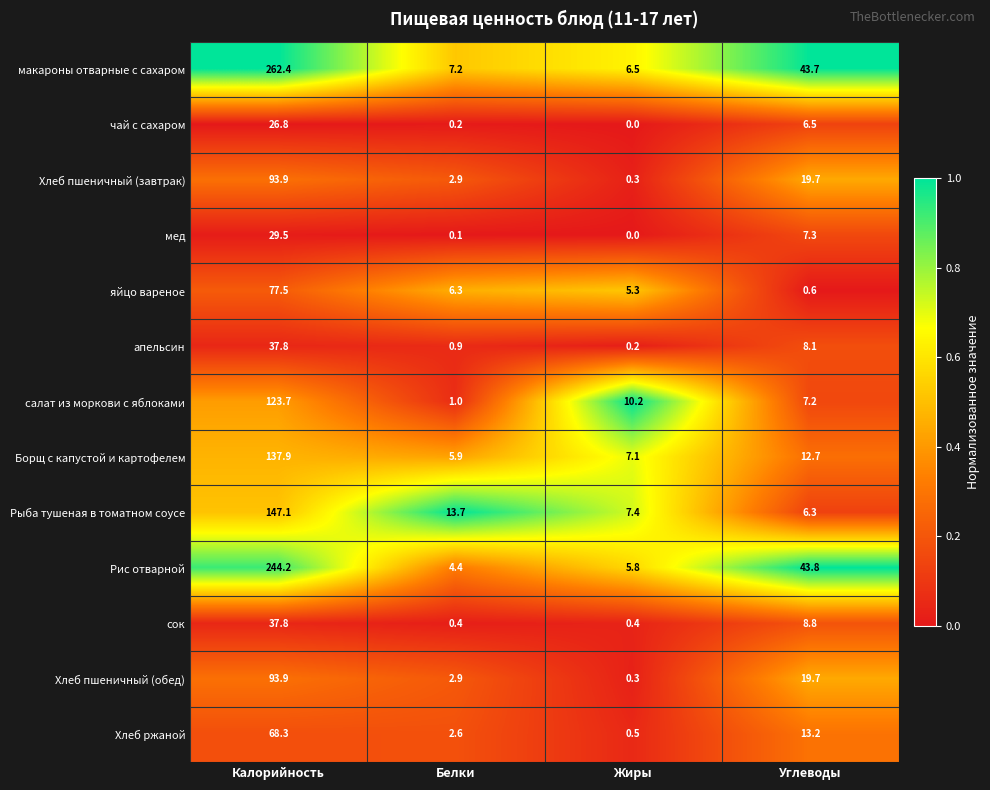

Which series has the widest spread of values?

макароны отварные с сахаром